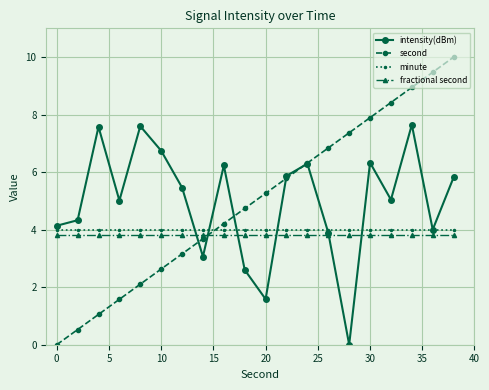

Which series has the widest spread of values?

second